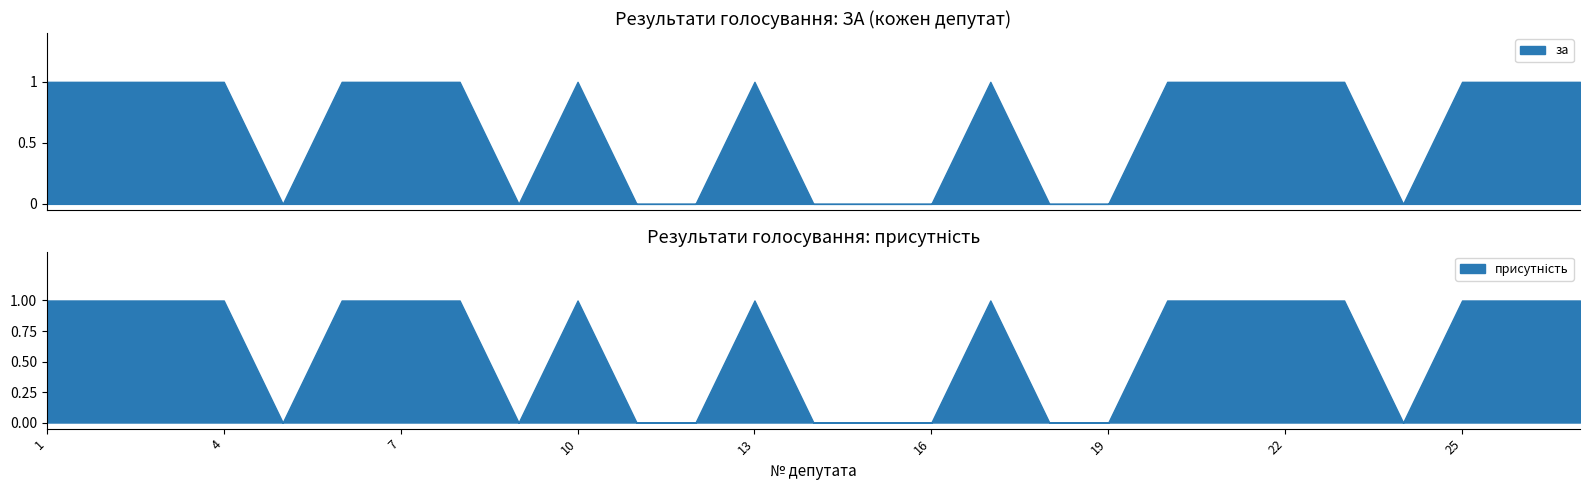

At how many categories does at least one series exceed 0?

17